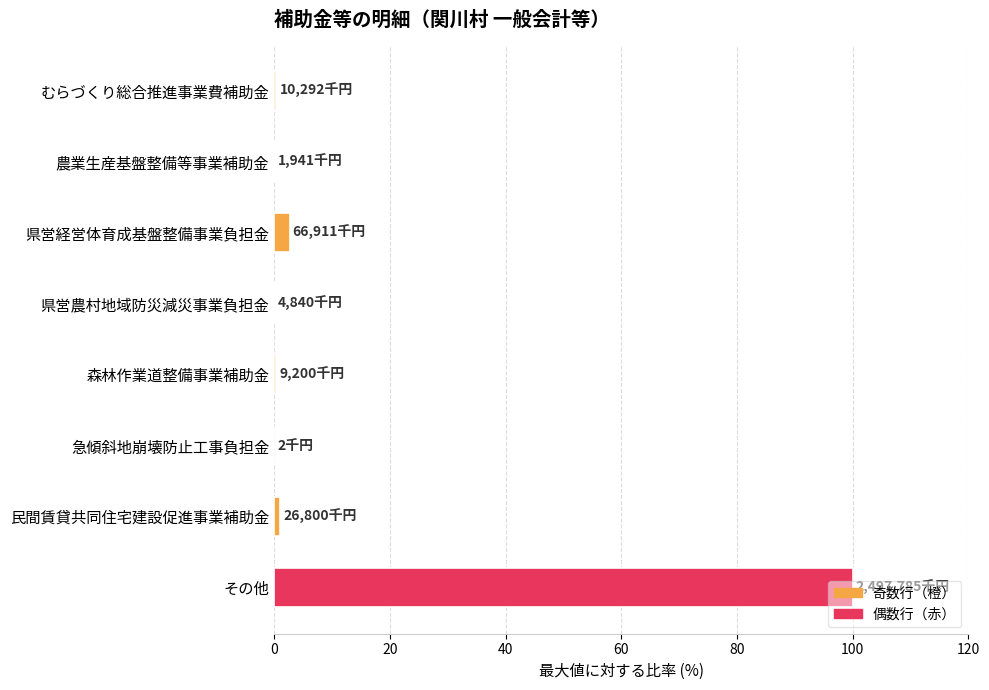

What is the sum of all values?

104.8